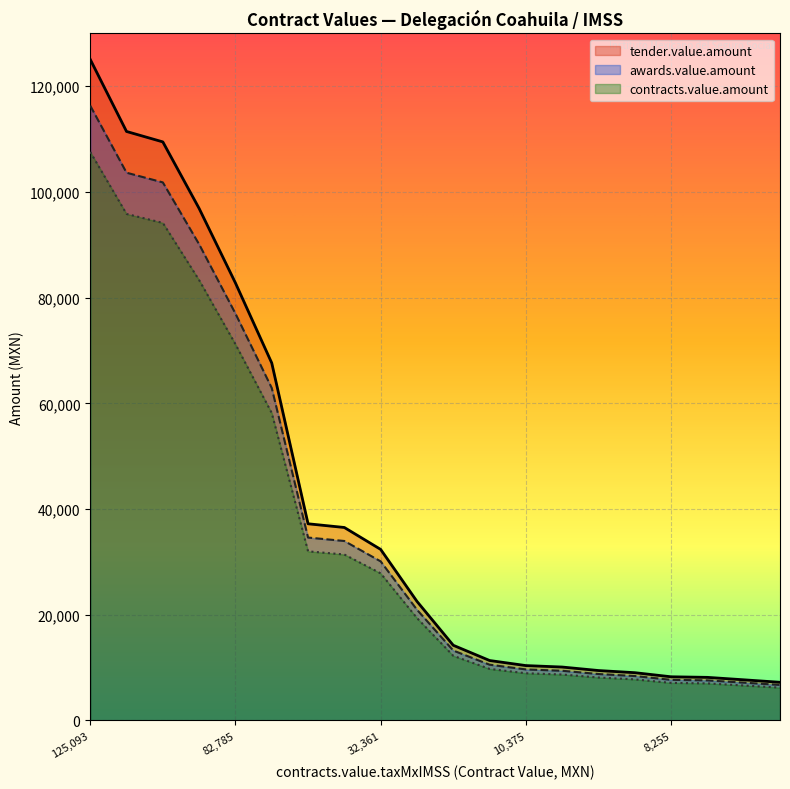

What is the minimum value for tender.value.amount?

7215.0